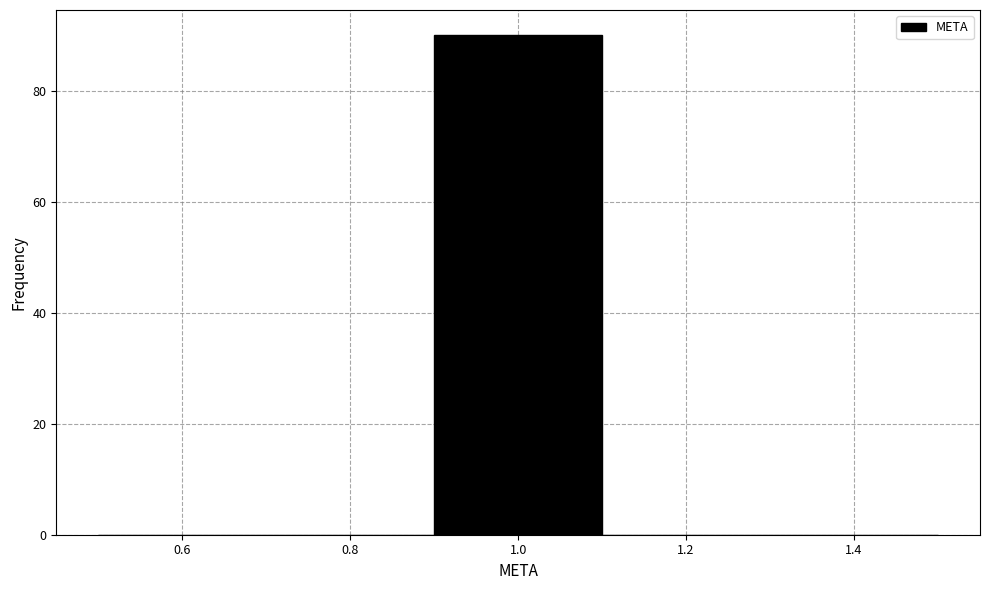

Reading left to right, list every bar in this chart as the range it spans on the x-axis followed by its height. The values are not printed on the chart, so give them approximately, as read against the axis.

0.5 to 0.7: 0
0.7 to 0.9: 0
0.9 to 1.1: 90
1.1 to 1.3: 0
1.3 to 1.5: 0